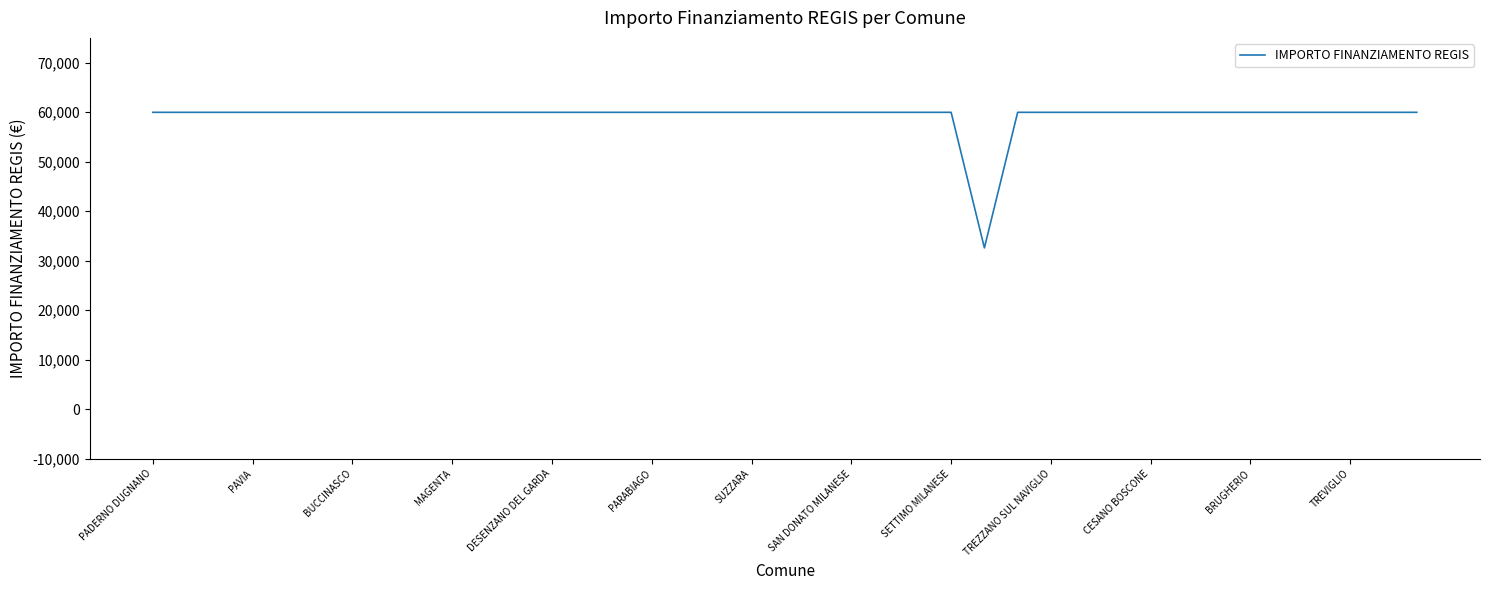

What is the greatest value displayed?

59966